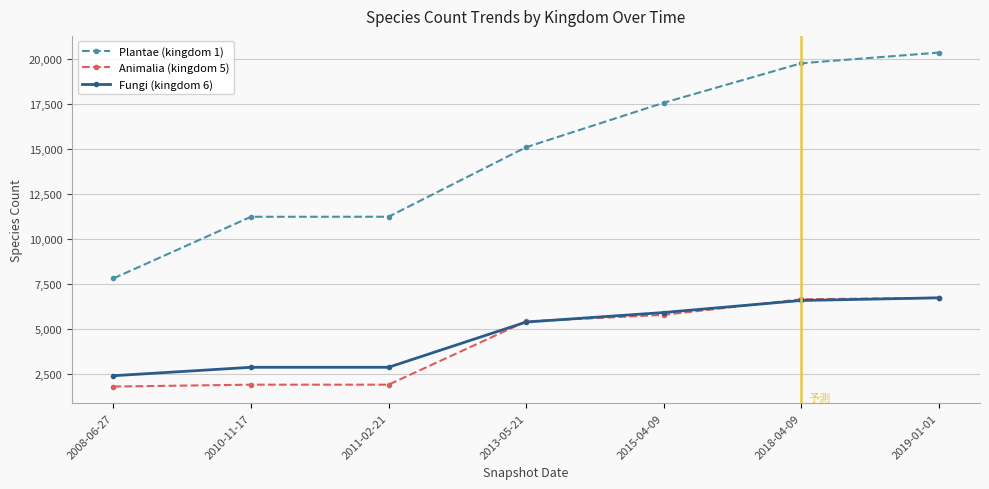

The Fungi (kingdom 6) series shows 10066 at 2019-01-01. True or false?

False